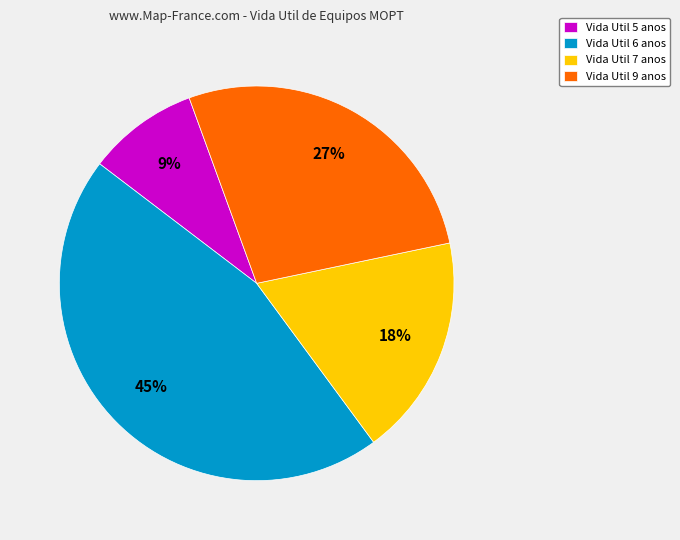

Which slice is the smallest?

Vida Util 5 anos